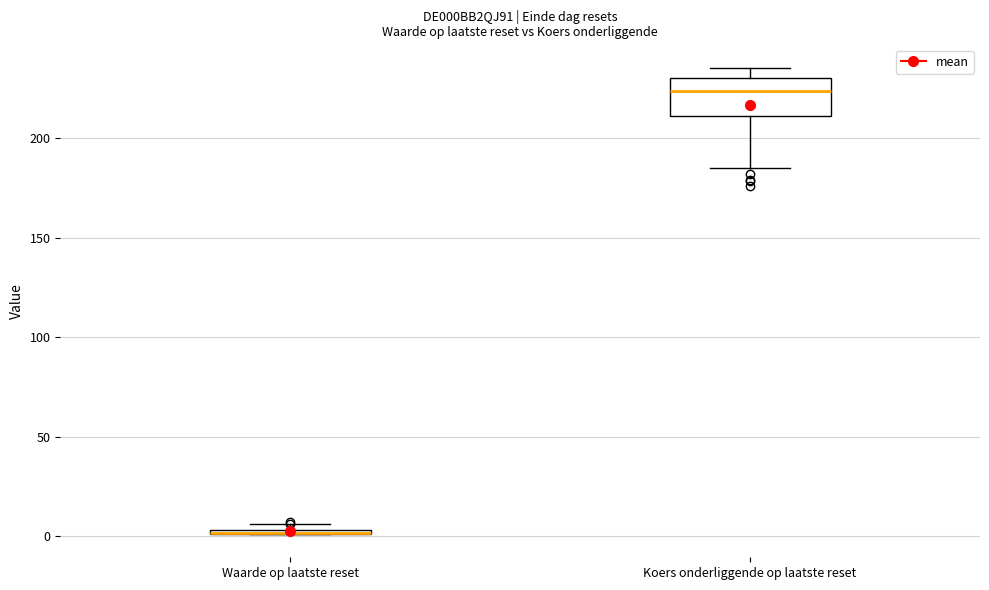

Which box is the tallest, from its lower edge to its upper edge?

Koers onderliggende op laatste reset